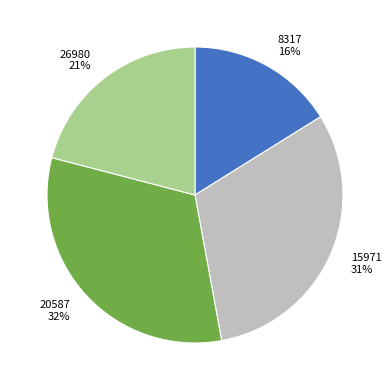

To the nearest percent, what portion does 20587 represent?

32%